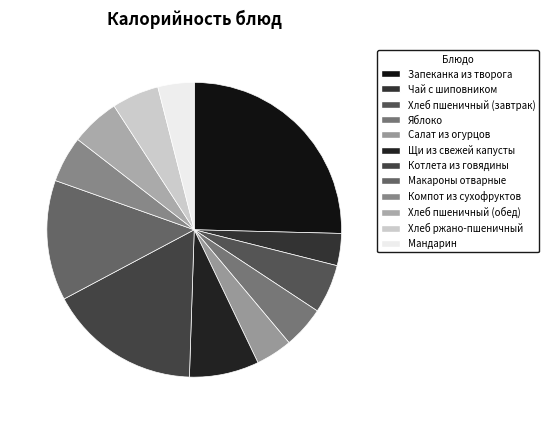

Count the number of slices in the pie.

12